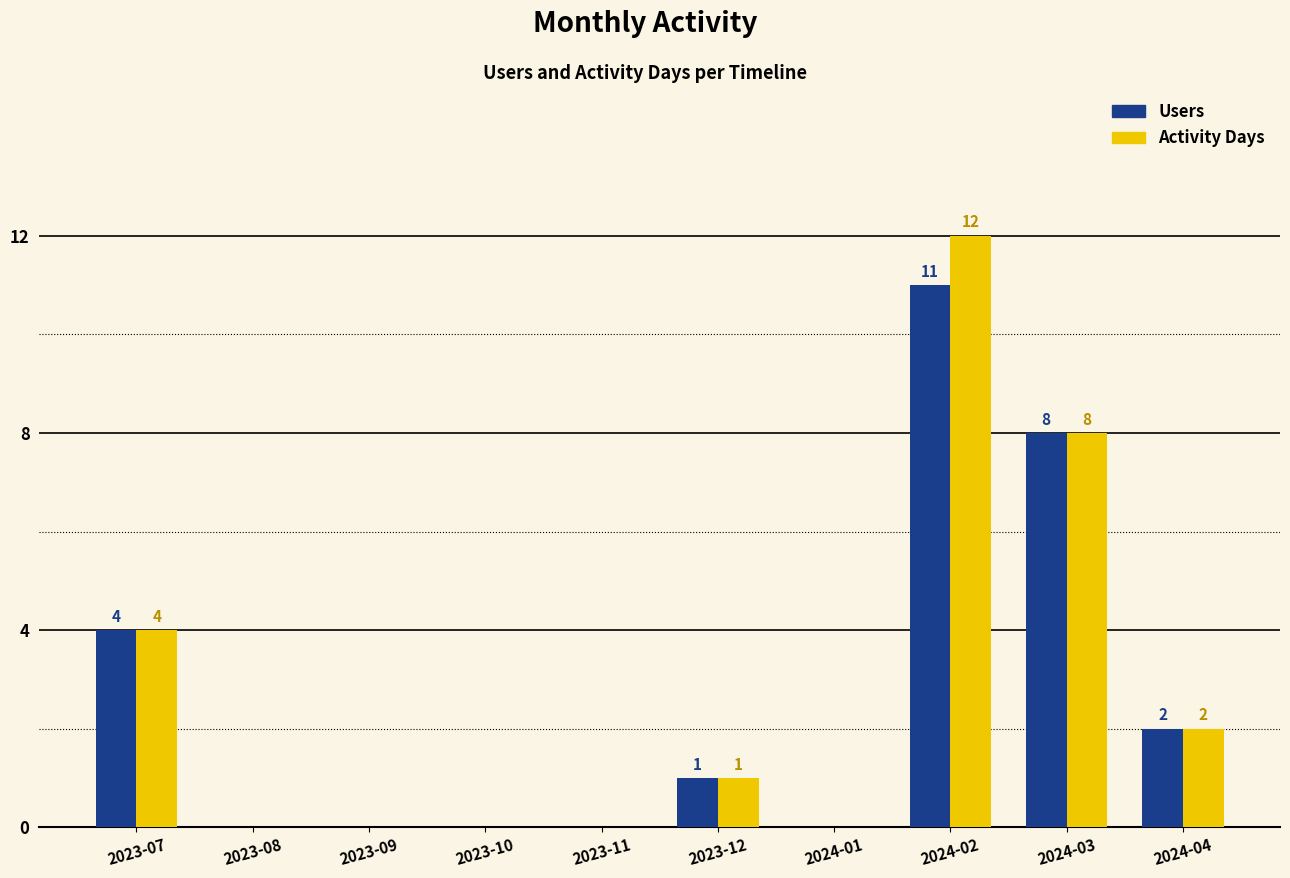

Where is Activity Days nearest to the value 6?

2023-07